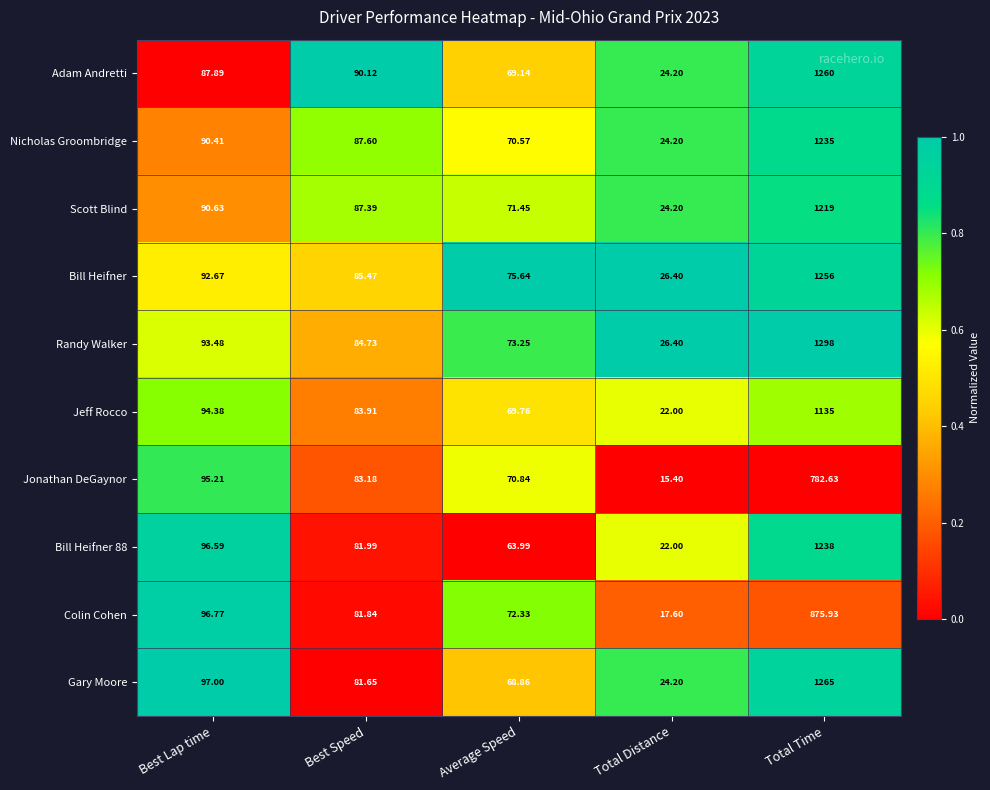

Where is Adam Andretti nearest to the value 642?

Best Speed